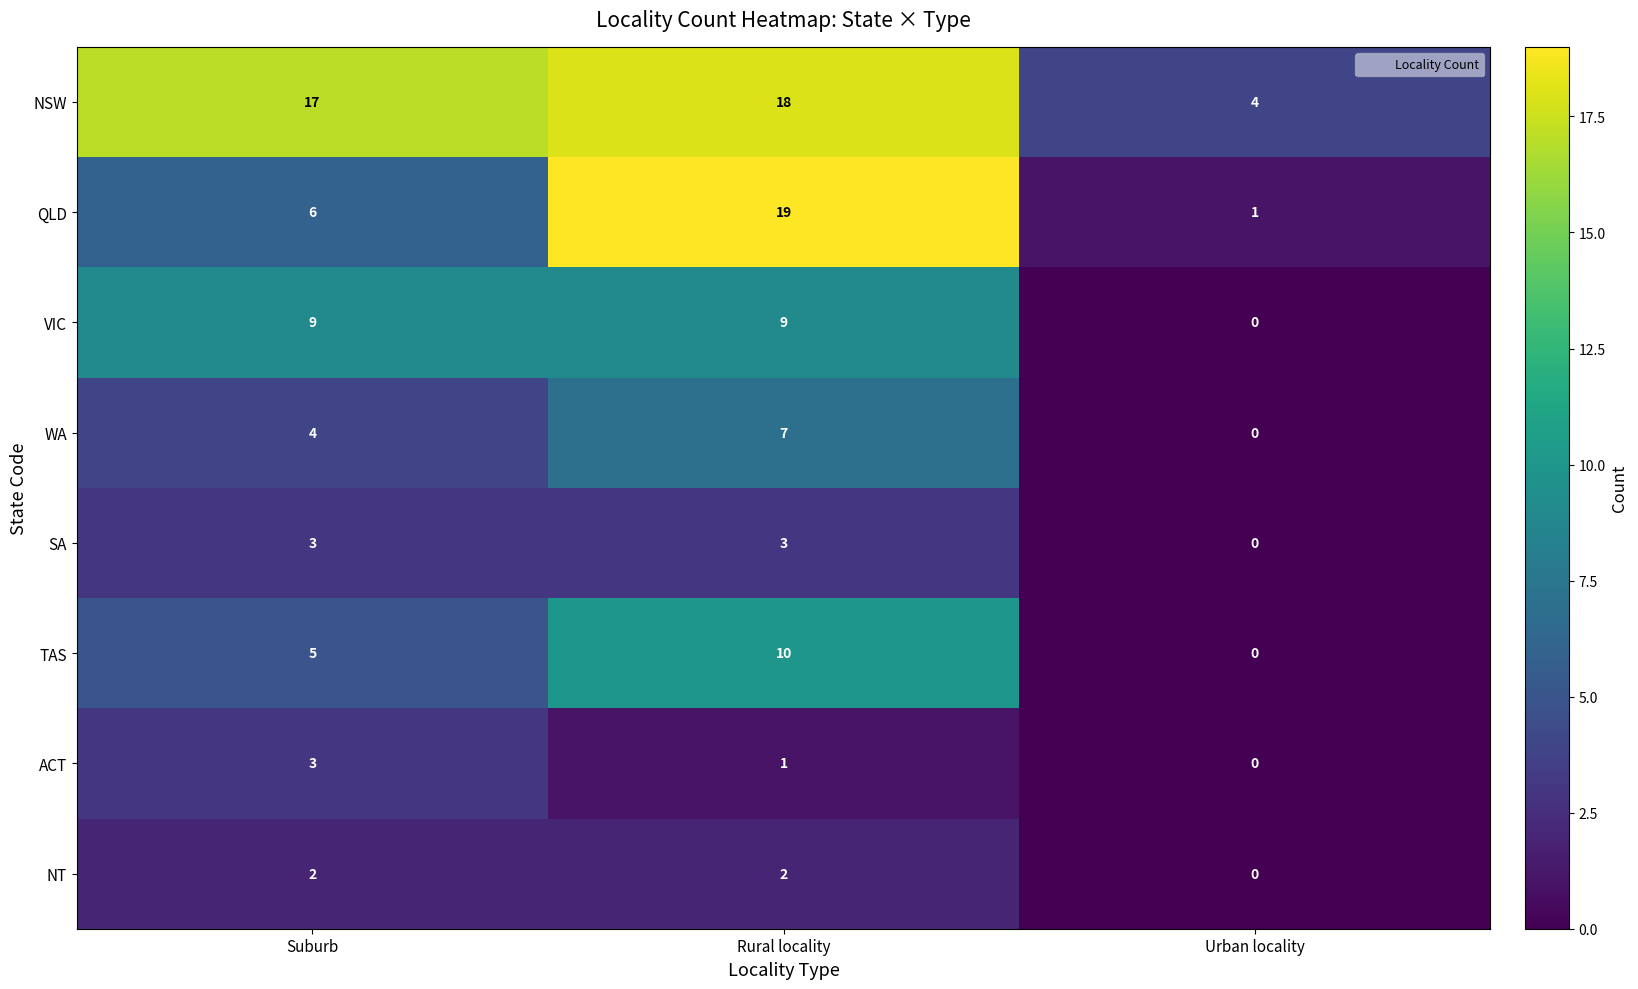

Which category has the lowest value across all series?

Urban locality